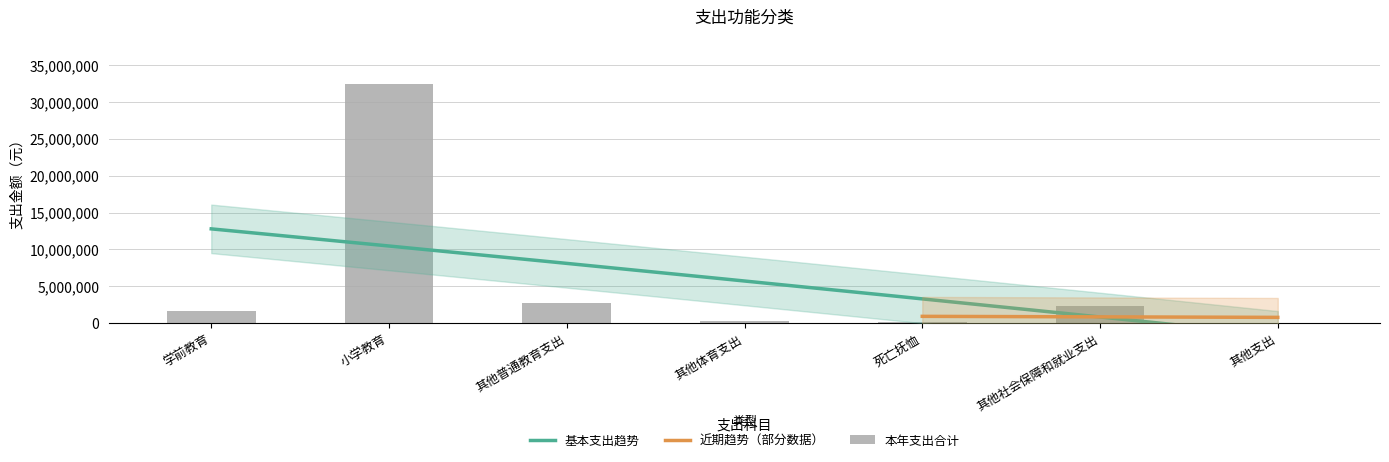

What is the value of the 4th bar from the left?

276088.1